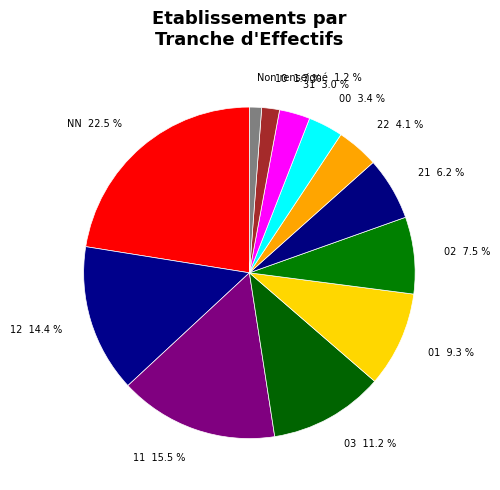

Which slice is the smallest?

Non renseigné 1.2 %